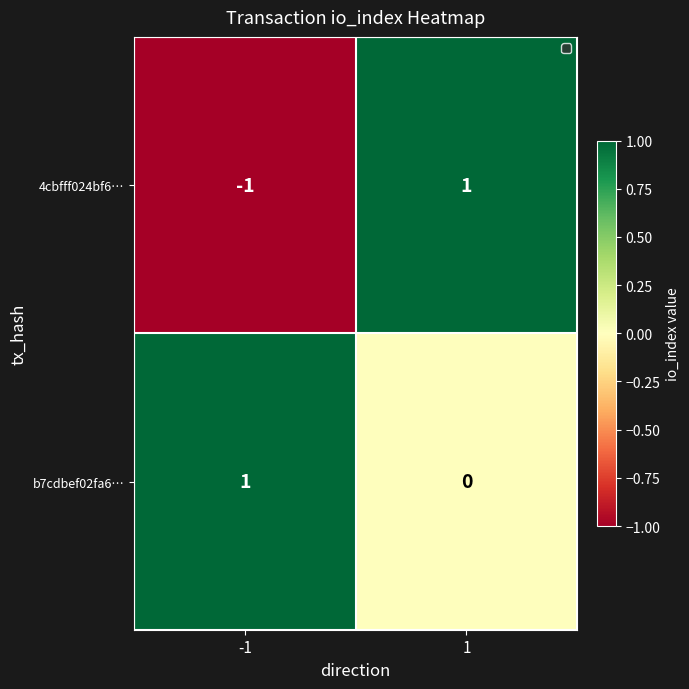

Reading right to left, list all the values displayed in this chart.

4cbfff024bf6…: 1	-1
b7cdbef02fa6…: 0	1